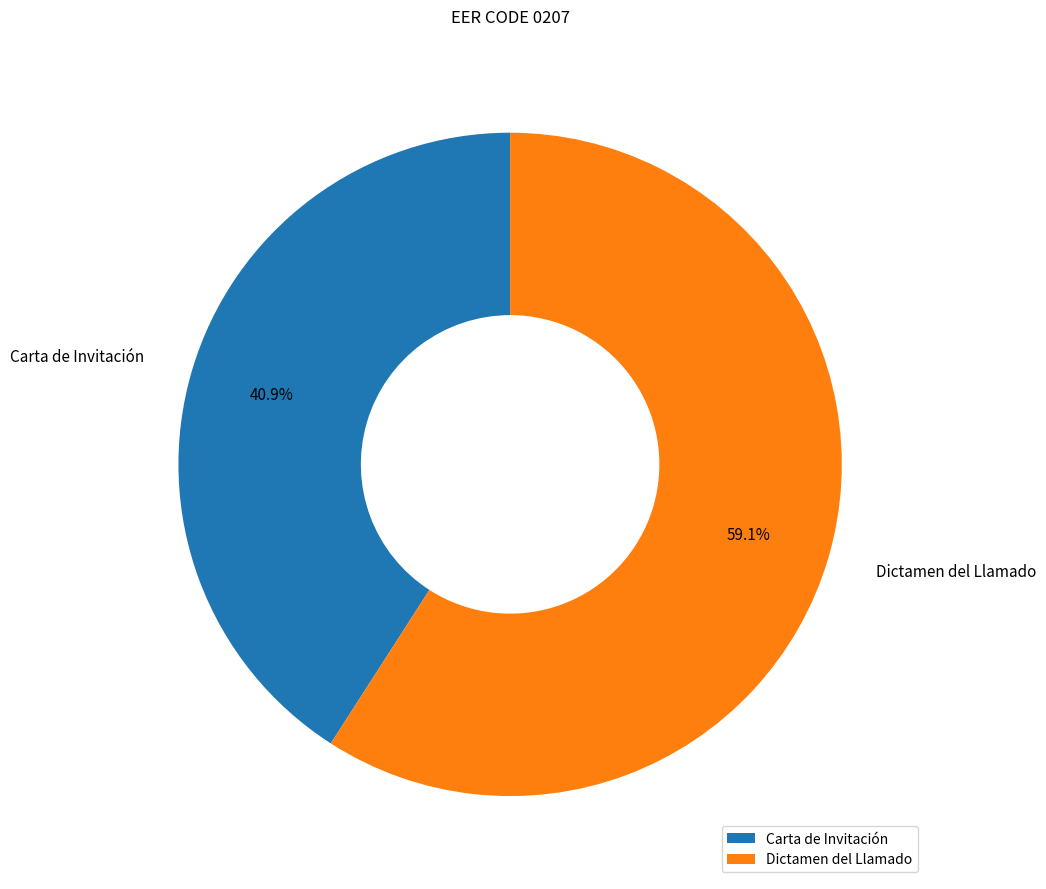

To the nearest percent, what is the difference between the largest and smallest slice percentages?

18%